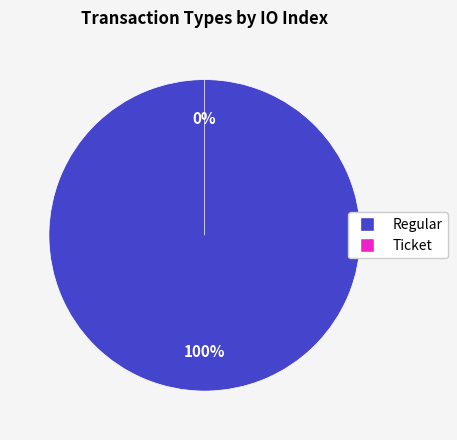

Which slice represents more than half of the pie?

Regular